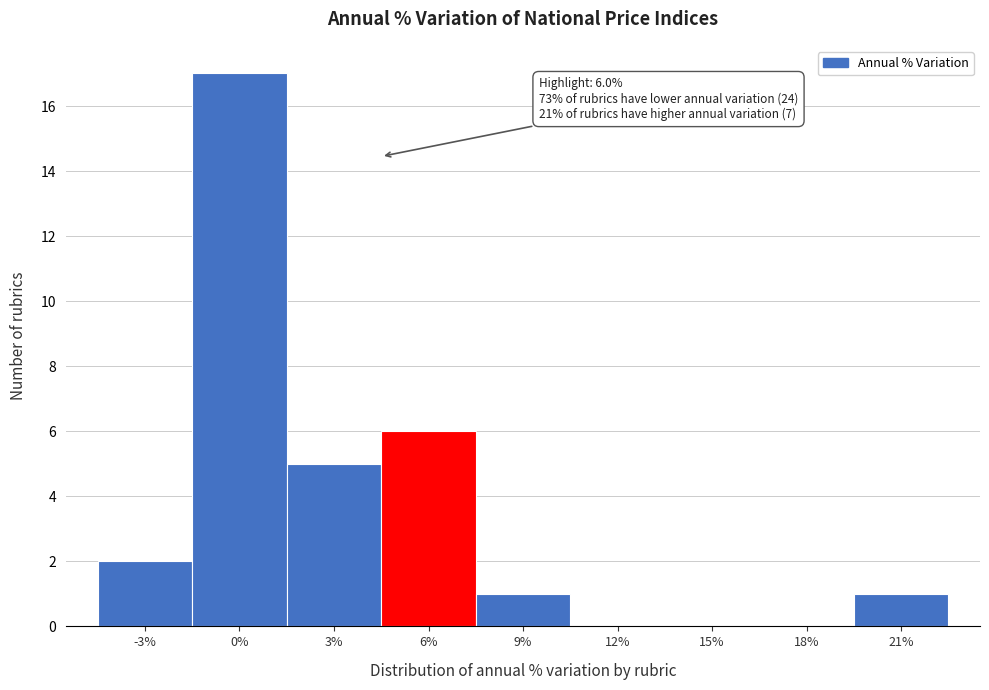

Reading right to left, extract all data points from this chart.

21%=1	18%=0	15%=0	12%=0	9%=1	6%=6	3%=5	0%=17	-3%=2